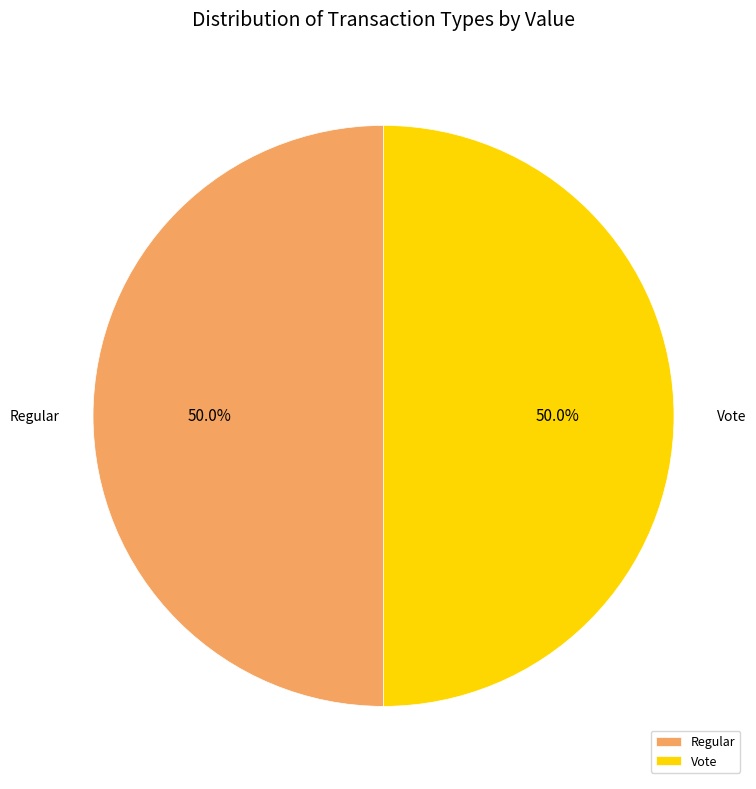

Approximately how many times larger is the value at Regular compared to Vote?

1.0